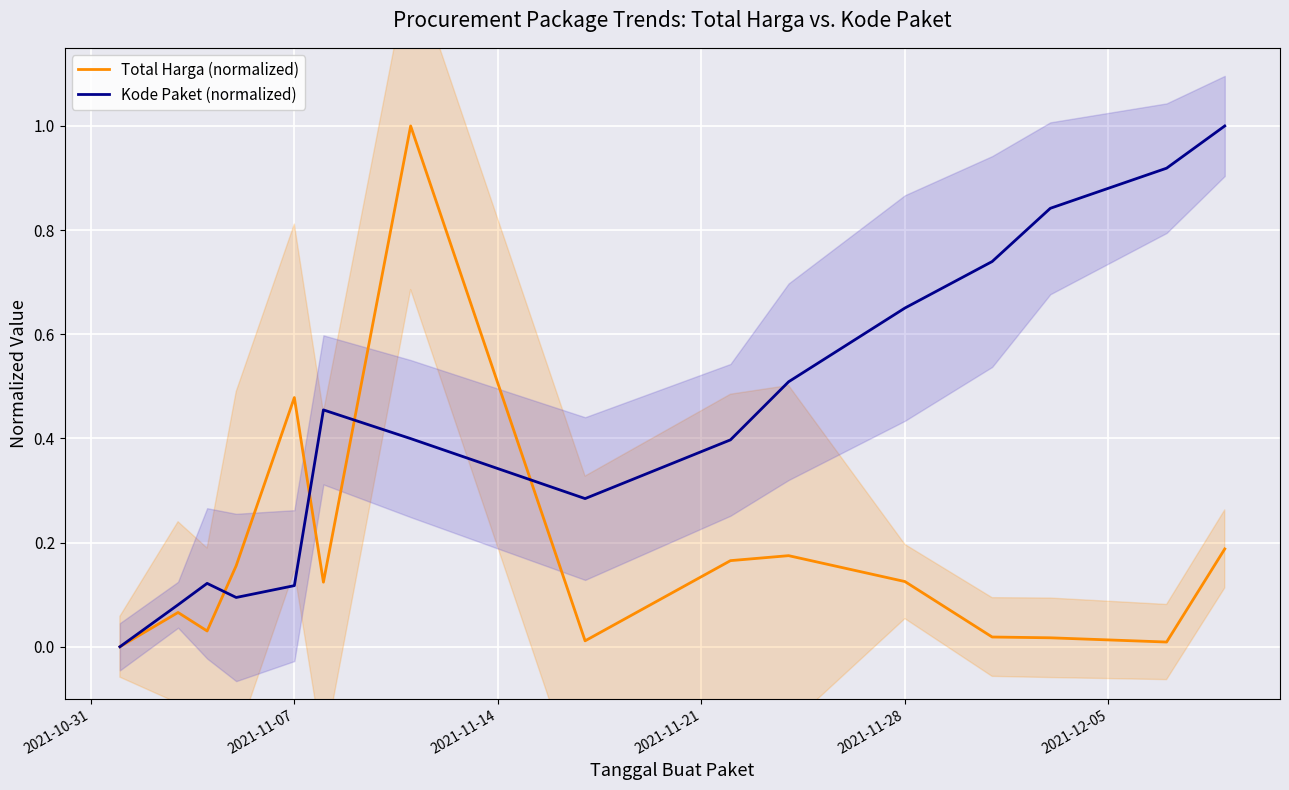

What is the value of the Total Harga (normalized) point at the 5th from the left?

0.5